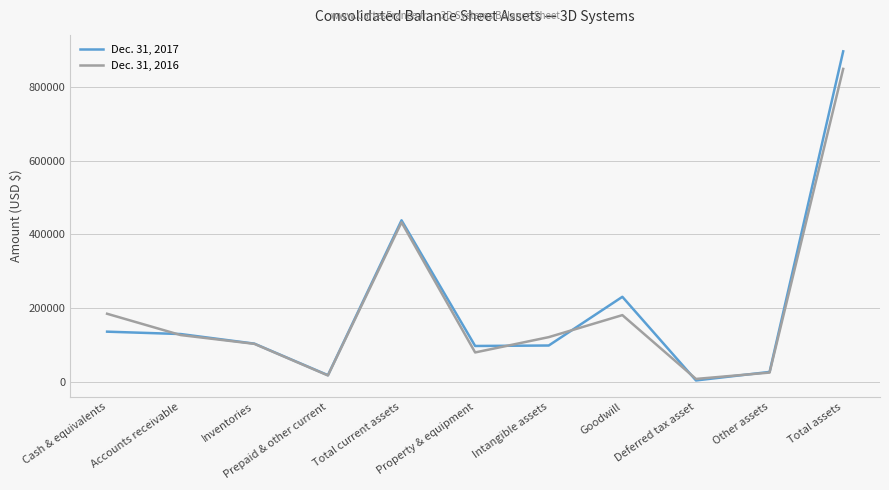

Is it true that Dec. 31, 2016 equals 121501 at Intangible assets?

True